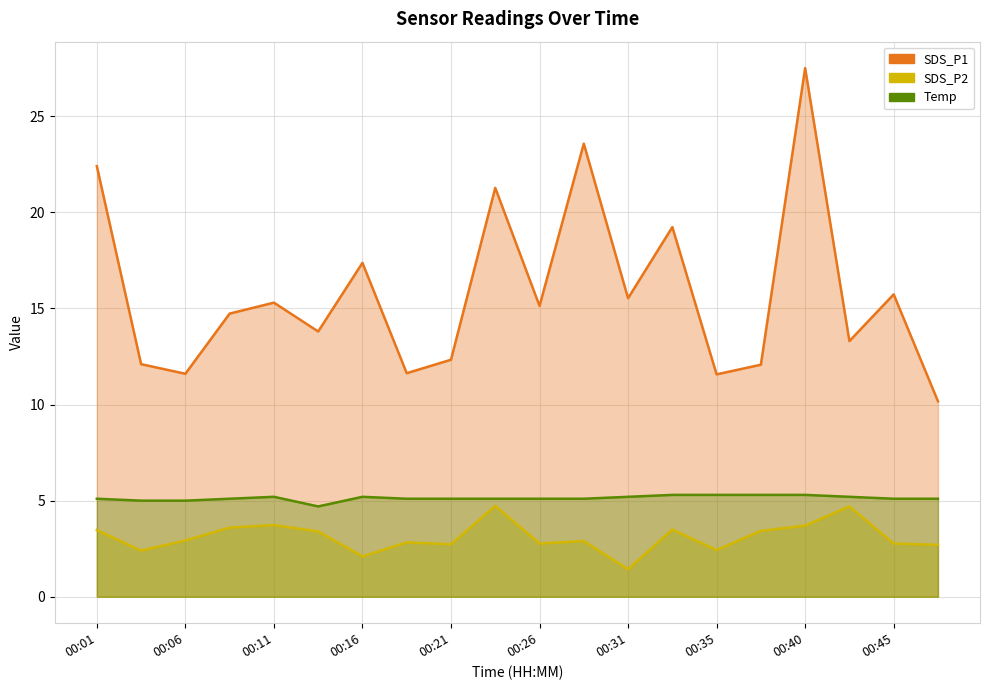

Which label corresponds to the largest value in the chart?

00:40